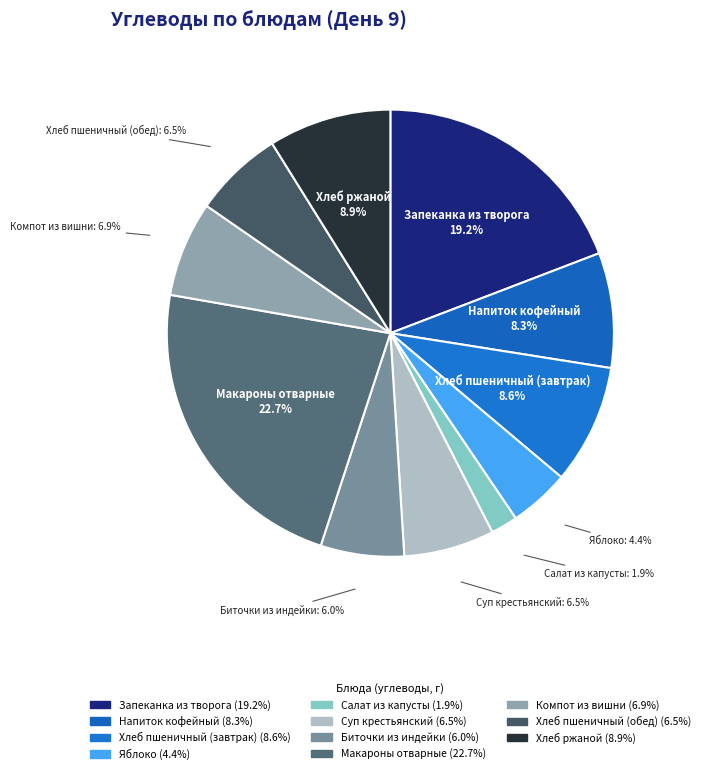

Is there a majority slice in this chart?

No